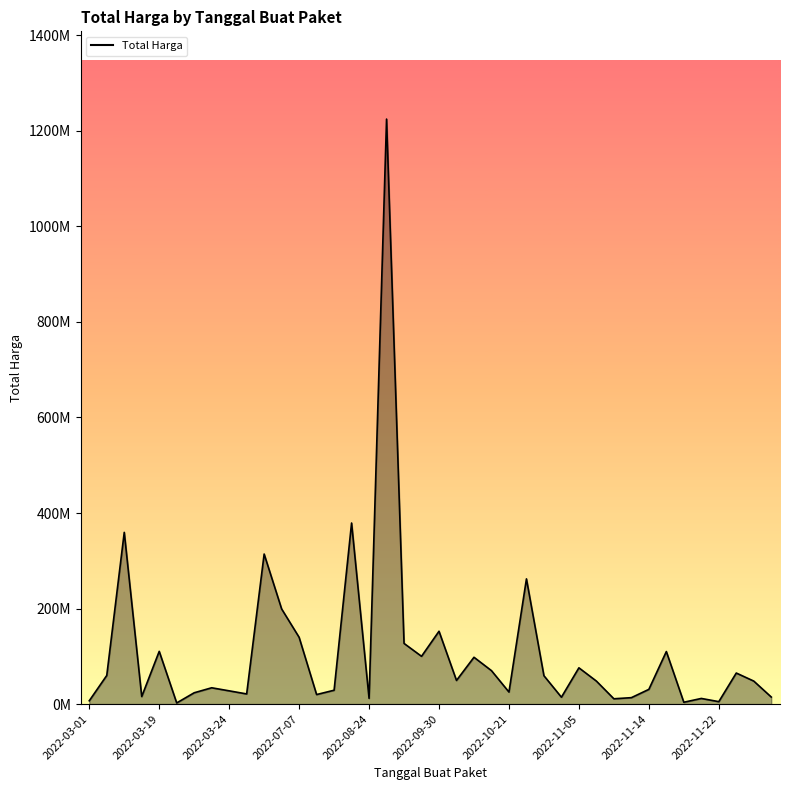

Does the chart have visible grid lines?

No